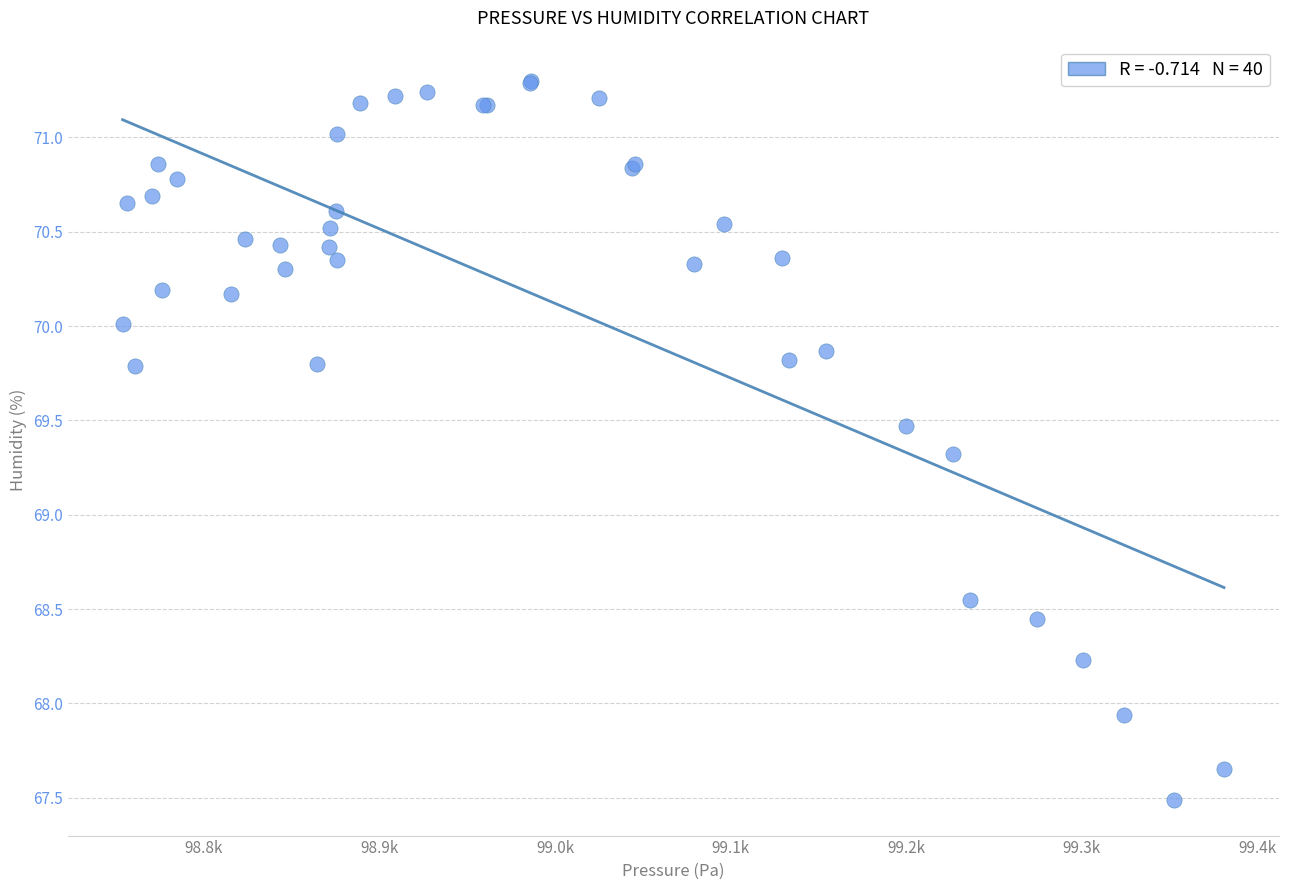

What Y value in the scatter plot is closest to 69?

69.3